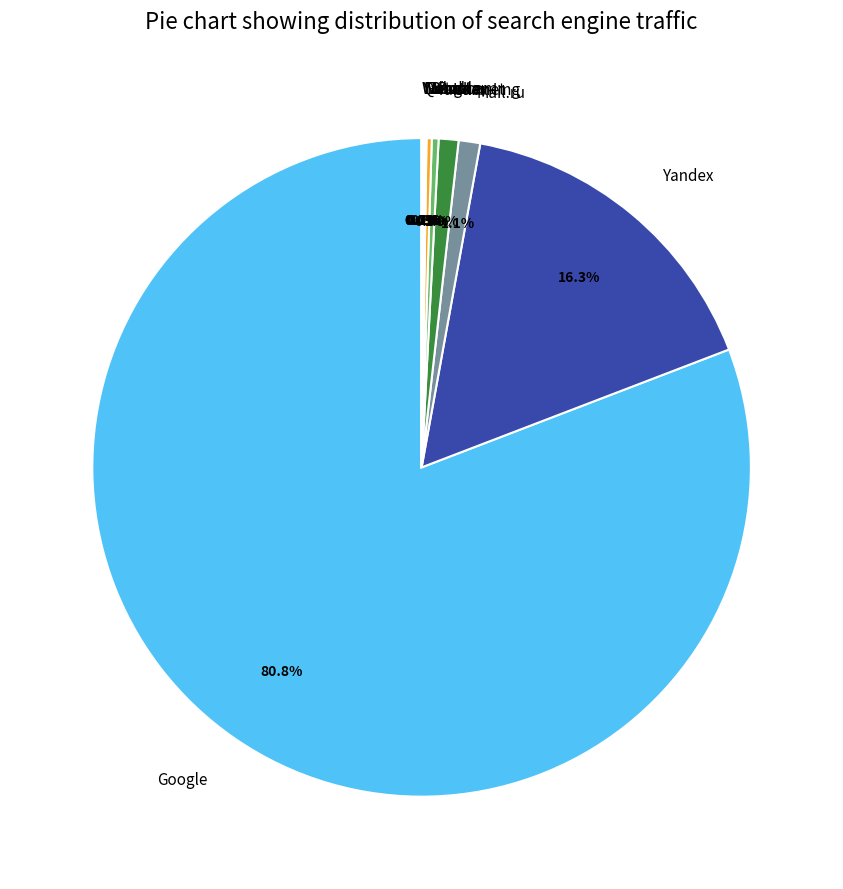

What percentage is NOT represented by Ukr.net?

99.0%